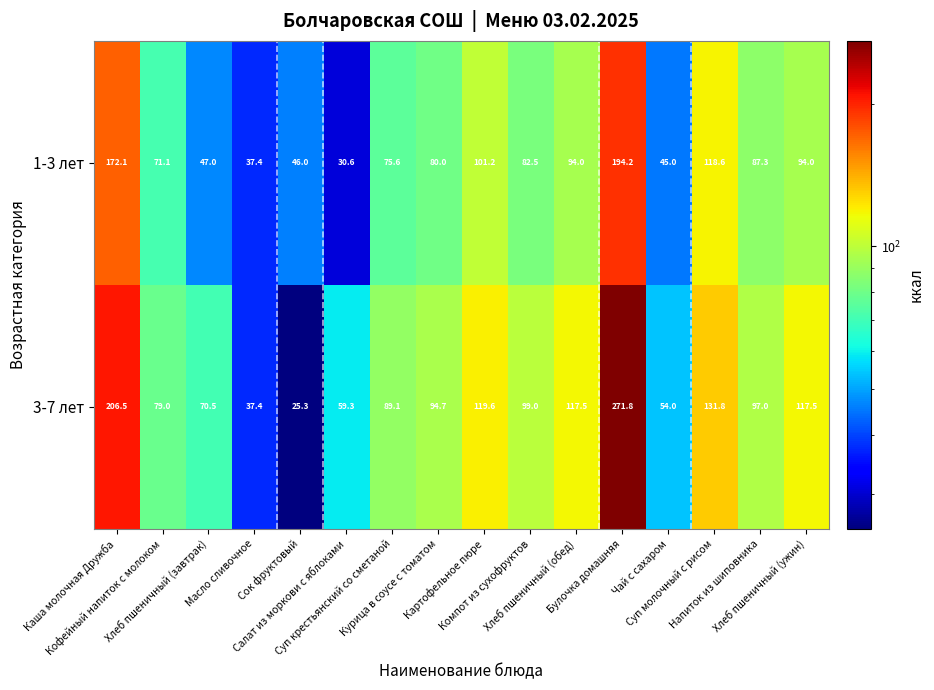

Which series has the largest total across all categories?

3-7 лет